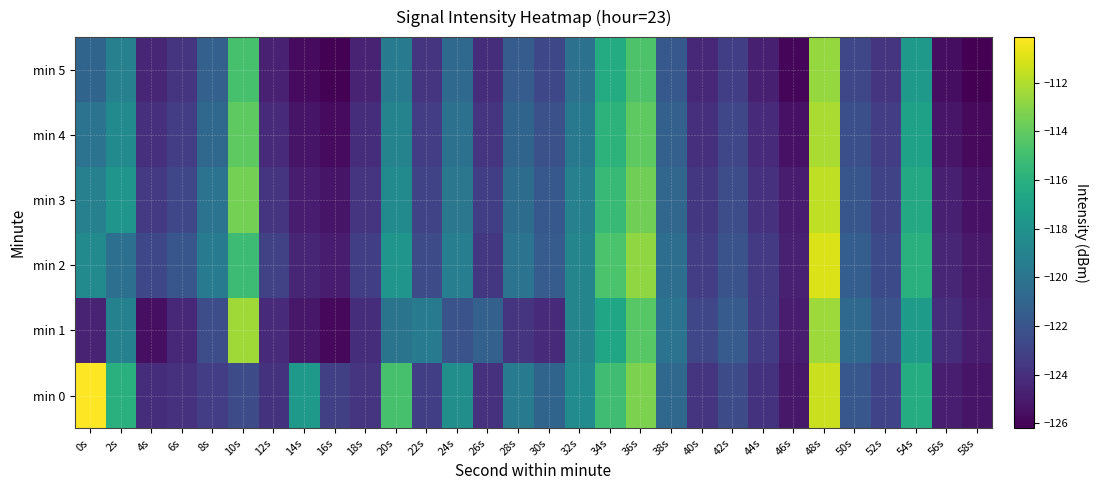

Reading left to right, transcribe all the data shown in this chart.

min 0: 0s=-110.1	2s=-116.0	4s=-124.1	6s=-123.9	8s=-123.3	10s=-122.5	12s=-123.8	14s=-117.5	16s=-123.2	18s=-123.8	20s=-114.8	22s=-123.2	24s=-118.3	26s=-123.9	28s=-119.7	30s=-121.0	32s=-118.4	34s=-115.1	36s=-113.3	38s=-120.8	40s=-123.7	42s=-122.5	44s=-123.9	46s=-125.1	48s=-111.4	50s=-121.8	52s=-123.0	54s=-116.3	56s=-124.9	58s=-125.3
min 1: 0s=-124.6	2s=-119.2	4s=-125.5	6s=-124.4	8s=-122.4	10s=-112.4	12s=-124.2	14s=-125.2	16s=-125.8	18s=-124.1	20s=-120.0	22s=-119.5	24s=-122.1	26s=-121.3	28s=-123.7	30s=-124.2	32s=-118.9	34s=-116.7	36s=-114.3	38s=-120.1	40s=-122.8	42s=-121.6	44s=-123.4	46s=-124.9	48s=-112.5	50s=-120.7	52s=-122.1	54s=-117.3	56s=-124.1	58s=-125.0
min 2: 0s=-118.5	2s=-120.3	4s=-122.7	6s=-121.9	8s=-119.5	10s=-115.2	12s=-123.1	14s=-124.5	16s=-125.0	18s=-123.2	20s=-117.8	22s=-122.5	24s=-119.3	26s=-123.6	28s=-120.1	30s=-121.5	32s=-118.9	34s=-114.7	36s=-112.8	38s=-120.4	40s=-123.3	42s=-122.1	44s=-123.5	46s=-124.7	48s=-111.0	50s=-121.4	52s=-122.6	54s=-116.0	56s=-124.5	58s=-125.1
min 3: 0s=-119.2	2s=-117.8	4s=-123.5	6s=-122.8	8s=-120.1	10s=-113.5	12s=-123.8	14s=-124.9	16s=-125.3	18s=-123.7	20s=-118.5	22s=-122.9	24s=-119.8	26s=-123.2	28s=-120.5	30s=-121.8	32s=-119.2	34s=-115.3	36s=-113.6	38s=-120.9	40s=-123.6	42s=-122.4	44s=-123.9	46s=-125.0	48s=-111.7	50s=-121.9	52s=-122.9	54s=-116.5	56s=-124.8	58s=-125.4
min 4: 0s=-120.1	2s=-118.5	4s=-124.0	6s=-123.3	8s=-120.8	10s=-114.1	12s=-124.2	14s=-125.3	16s=-125.7	18s=-124.1	20s=-119.0	22s=-123.3	24s=-120.2	26s=-123.7	28s=-121.0	30s=-122.2	32s=-119.7	34s=-115.8	36s=-114.1	38s=-121.3	40s=-124.0	42s=-122.8	44s=-124.3	46s=-125.4	48s=-112.2	50s=-122.3	52s=-123.3	54s=-117.0	56s=-125.2	58s=-125.8
min 5: 0s=-121.0	2s=-119.2	4s=-124.5	6s=-123.8	8s=-121.3	10s=-114.8	12s=-124.7	14s=-125.7	16s=-126.1	18s=-124.6	20s=-119.5	22s=-123.7	24s=-120.7	26s=-124.1	28s=-121.5	30s=-122.7	32s=-120.2	34s=-116.3	36s=-114.6	38s=-121.8	40s=-124.4	42s=-123.2	44s=-124.8	46s=-125.9	48s=-112.7	50s=-122.8	52s=-123.7	54s=-117.5	56s=-125.6	58s=-126.2